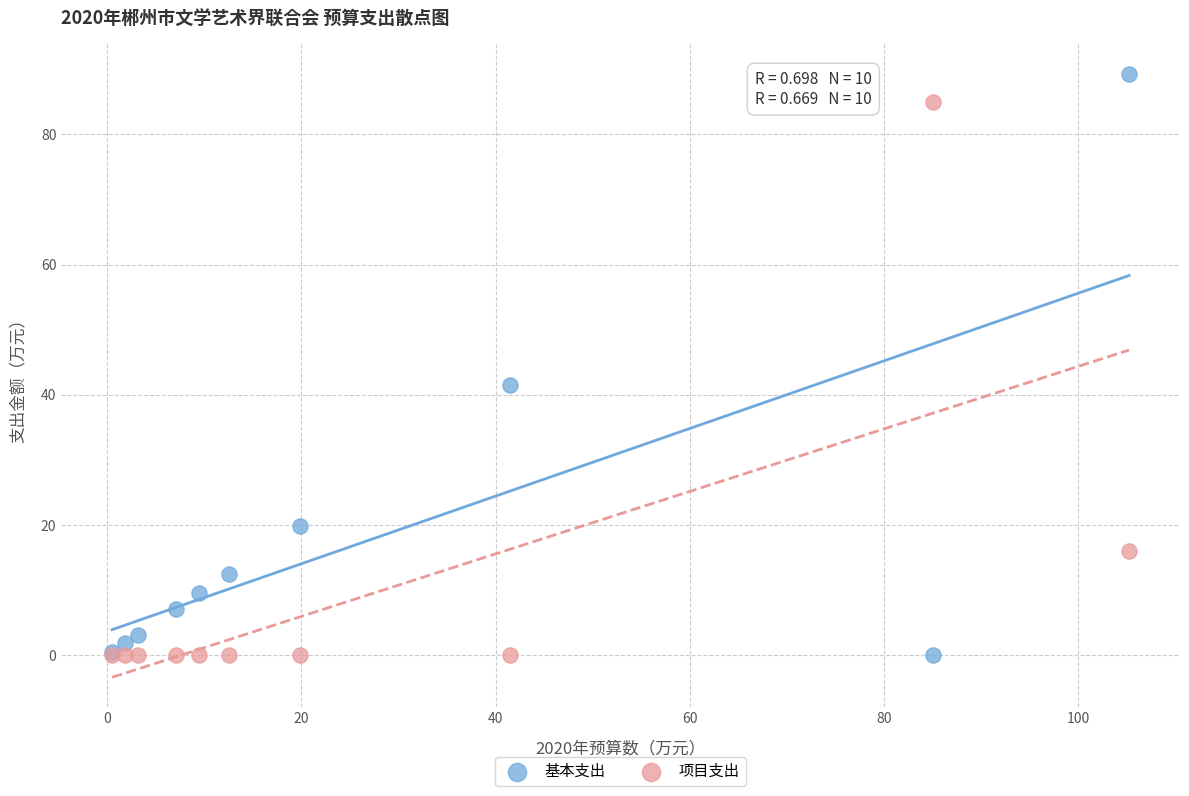

What is the X range (max minus min) for the scatter plot?

104.7